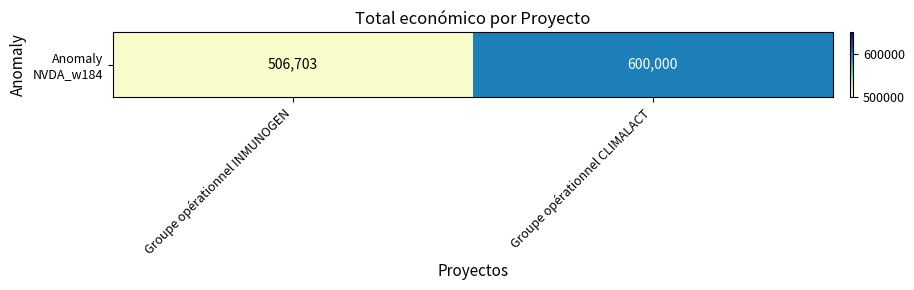

List the labels in order of value, smallest first.

Groupe opérationnel INMUNOGEN, Groupe opérationnel CLIMALACT